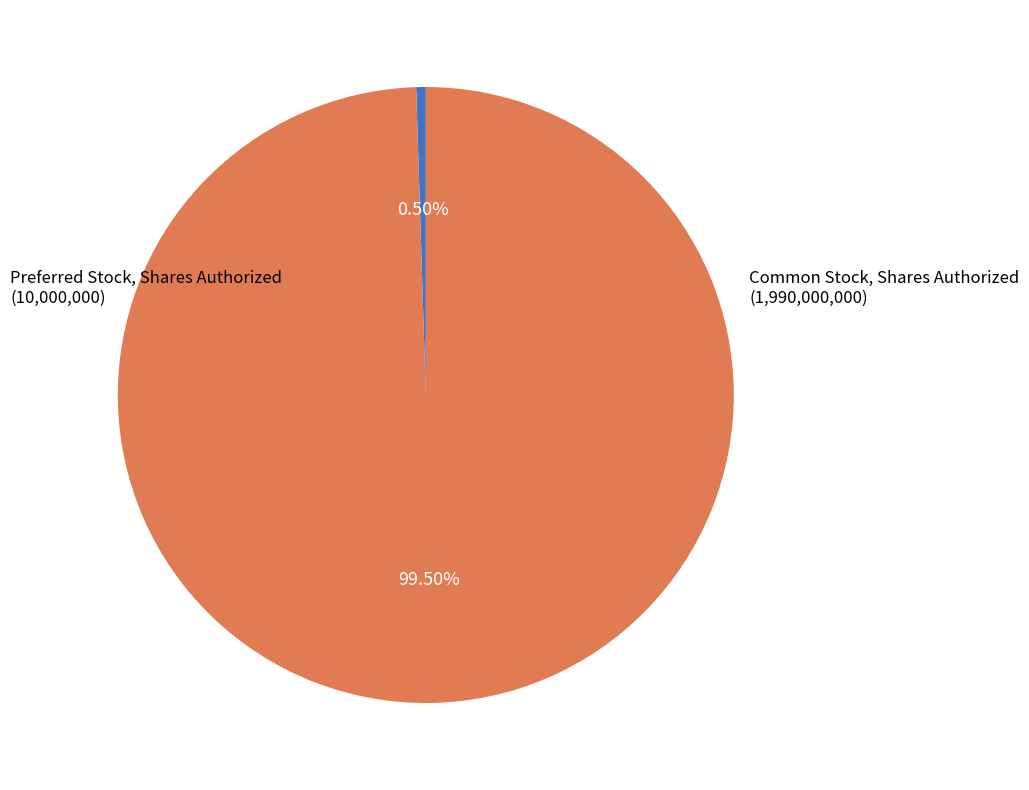

To the nearest percent, what is the difference between the largest and smallest slice percentages?

99%